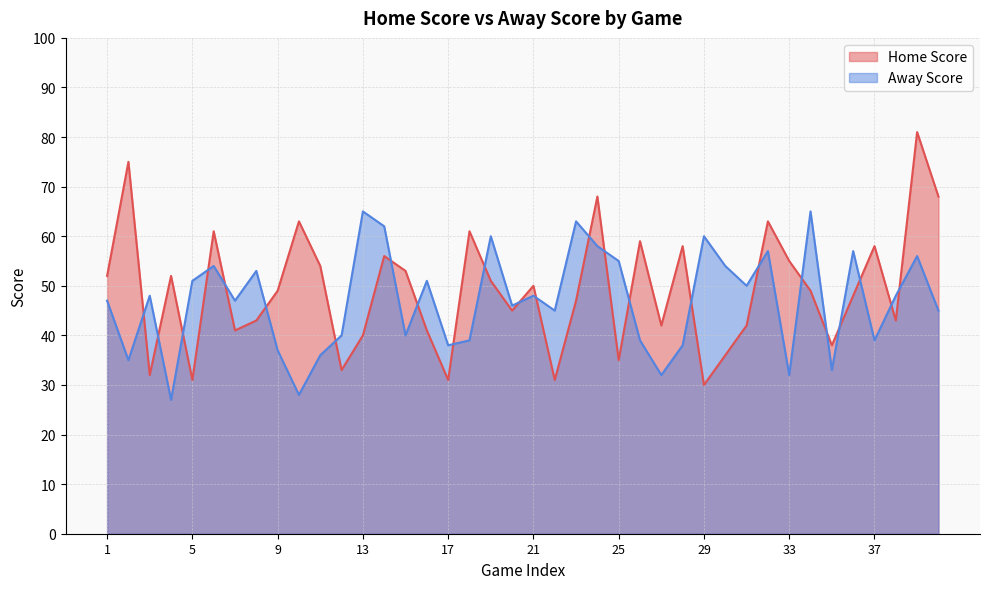

Between which two adjacent categories do Away Score and Home Score first intersect?

2 and 3